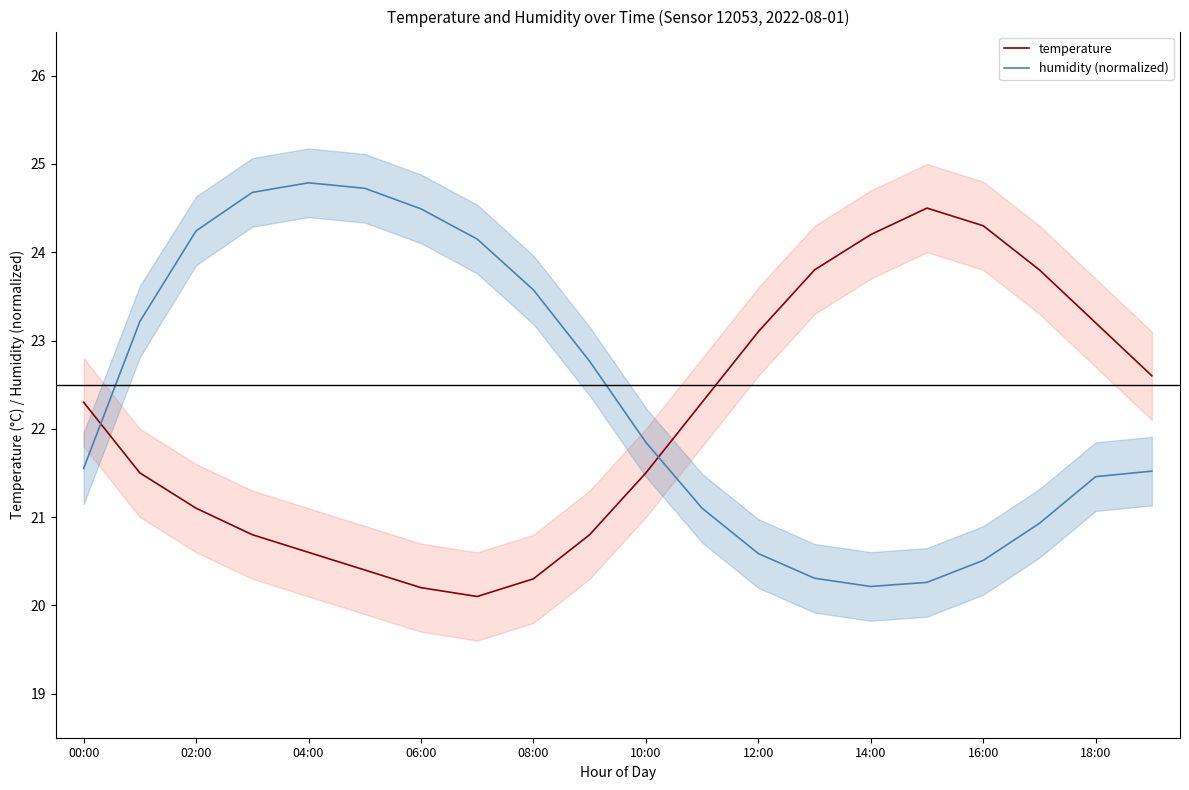

The temperature series shows 21.1 at 02:00. True or false?

True